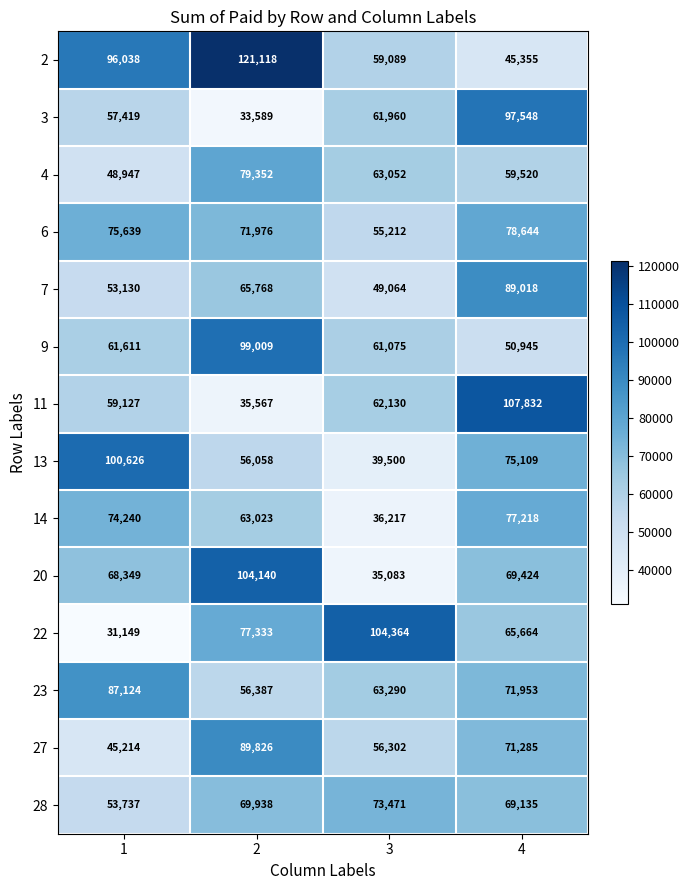

At which label is 20 closest to 69611?

4